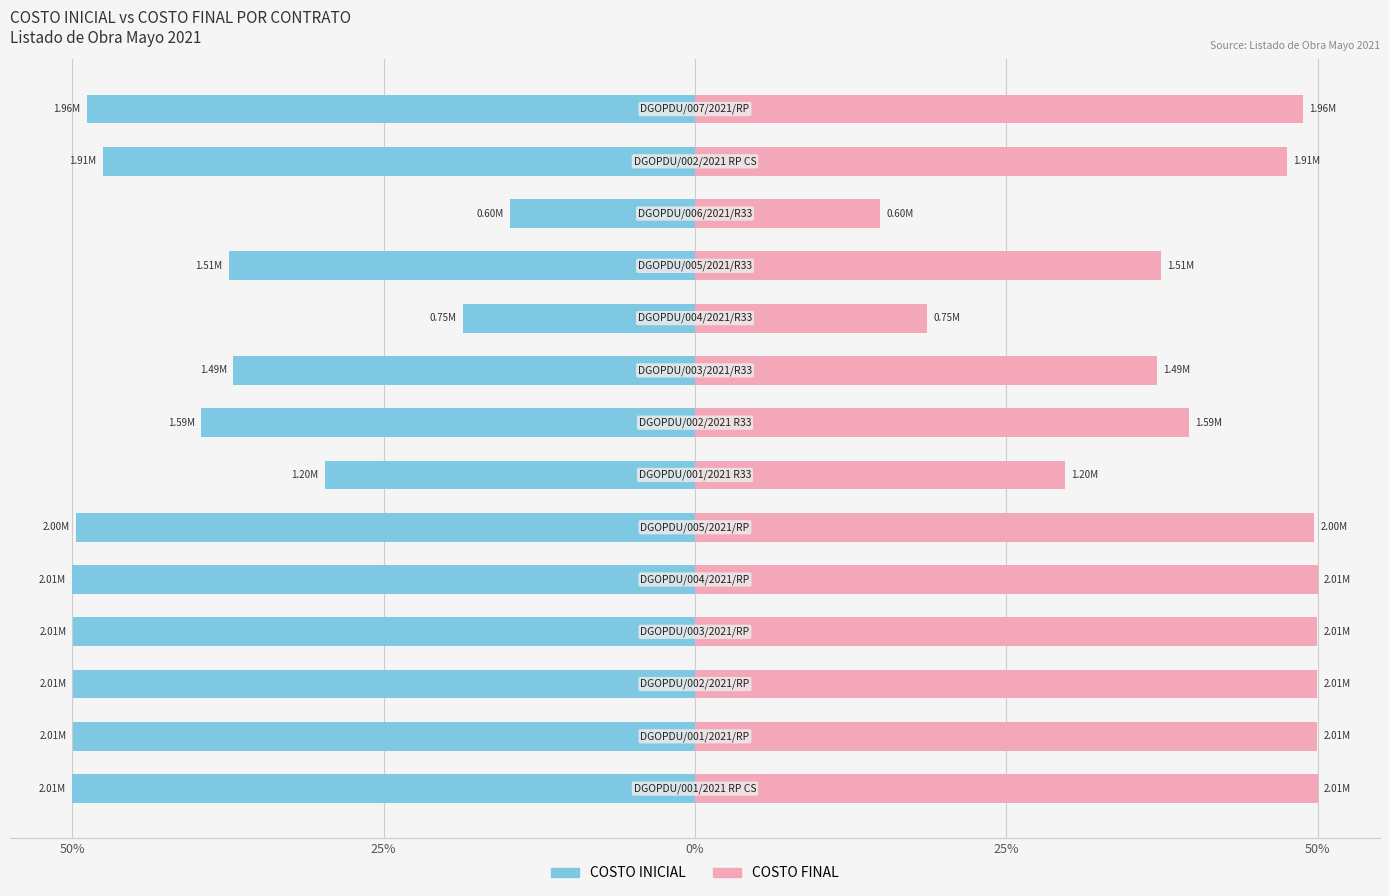

How many bars are there in each group?

2